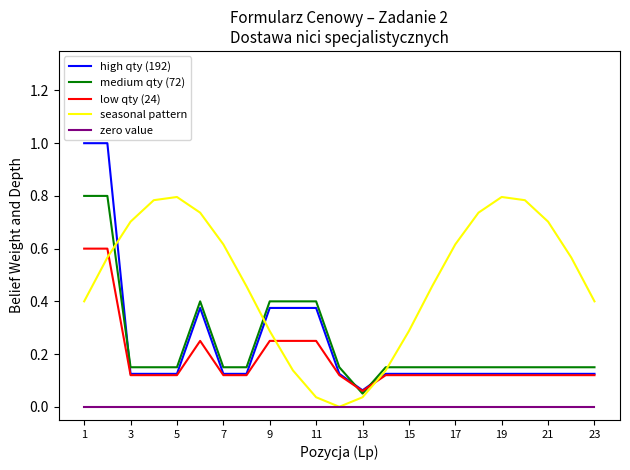

What is the maximum value shown in the chart?

1.0